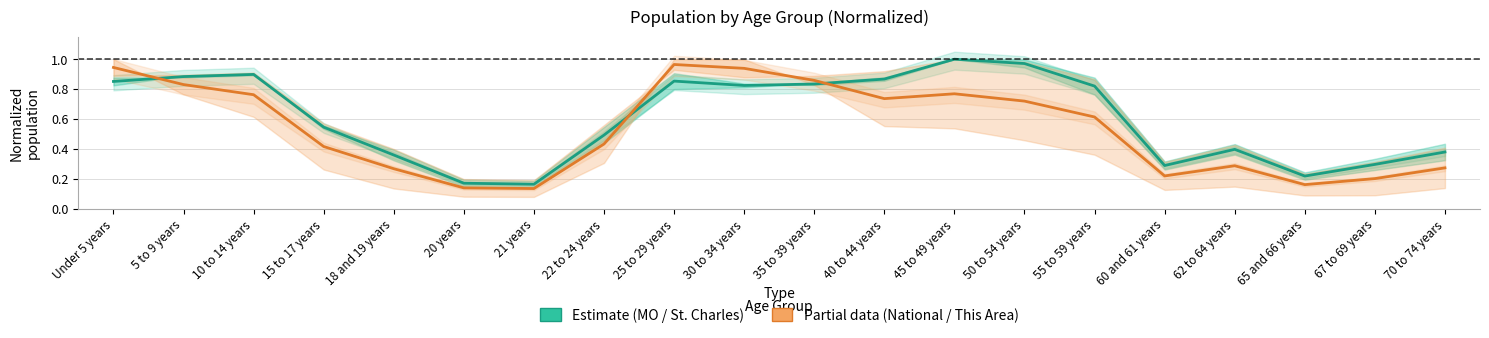

How many lines are shown in the chart?

2